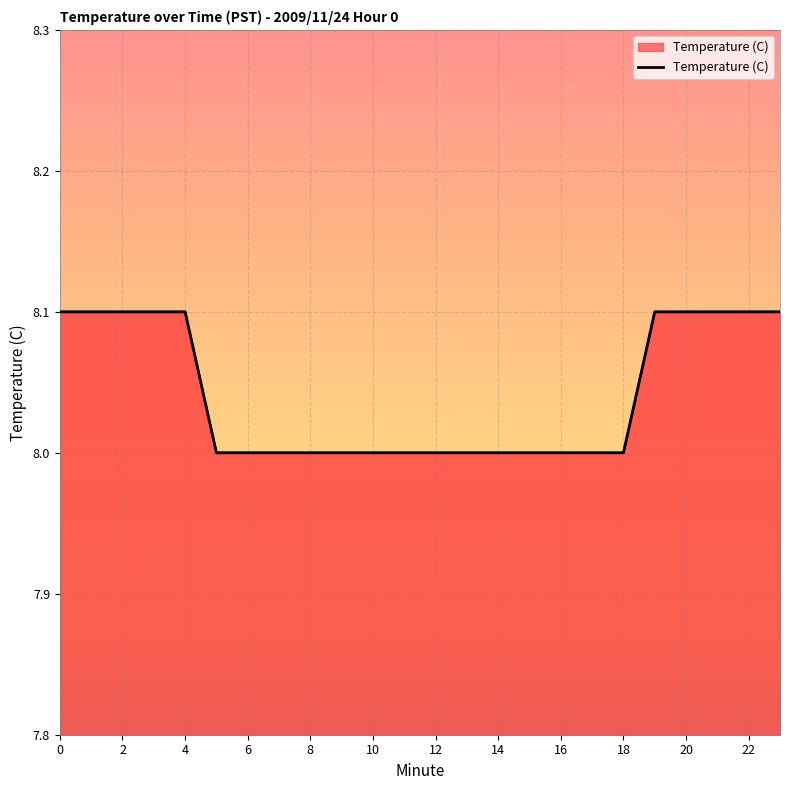

Reading right to left, list all the values displayed in this chart.

8.1	8.1	8.1	8.1	8.1	8.0	8.0	8.0	8.0	8.0	8.0	8.0	8.0	8.0	8.0	8.0	8.0	8.0	8.0	8.1	8.1	8.1	8.1	8.1